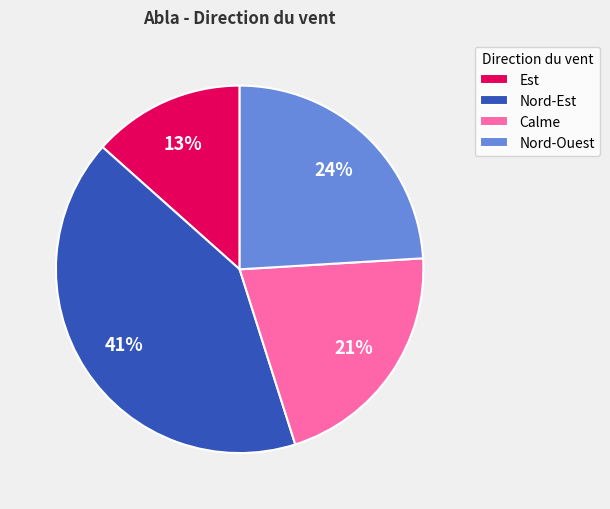

Is the sum of Calme and Nord-Est greater than half?

Yes